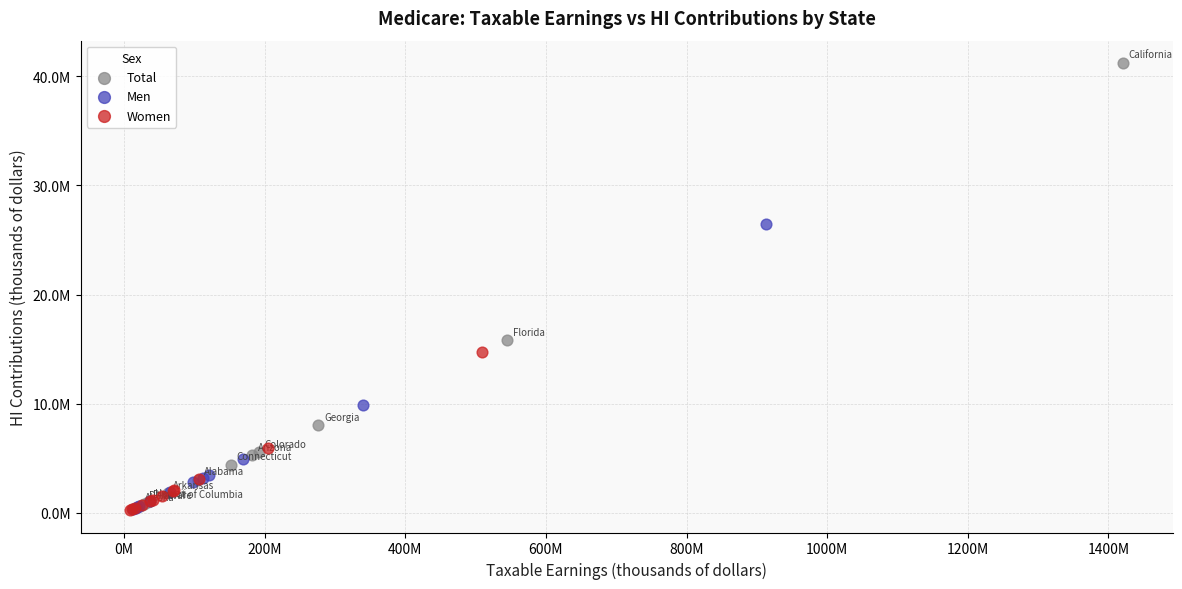

What are all the series names shown in the legend?

Total, Men, Women